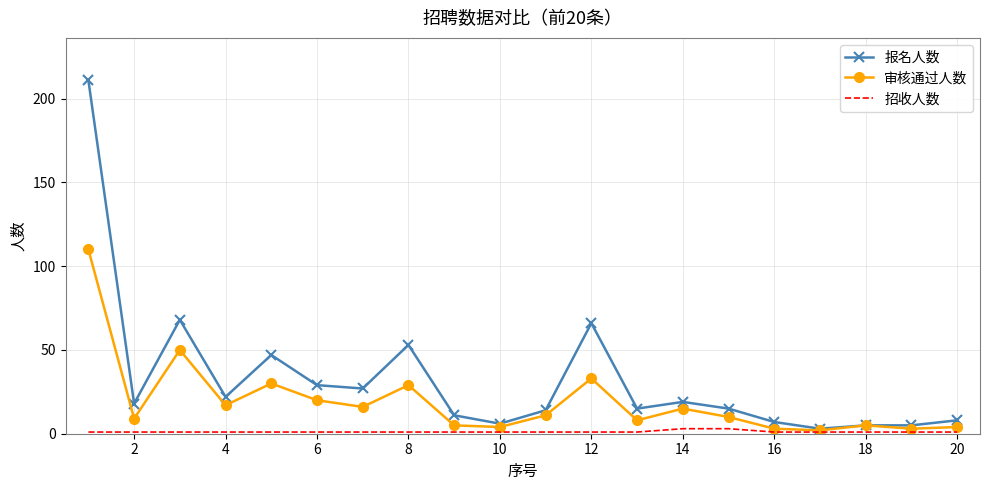

Which series has the widest spread of values?

报名人数